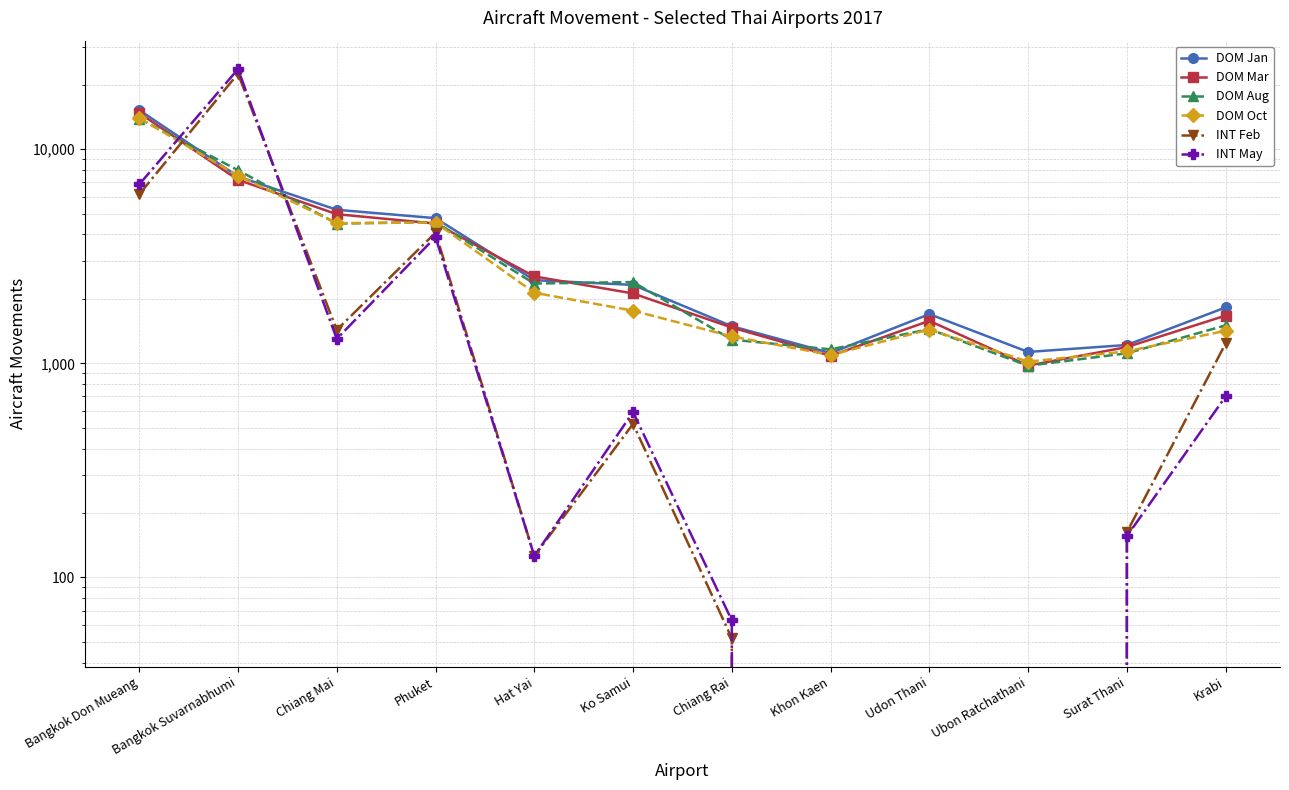

At which category does the chart reach its peak across all series?

Bangkok Suvarnabhumi